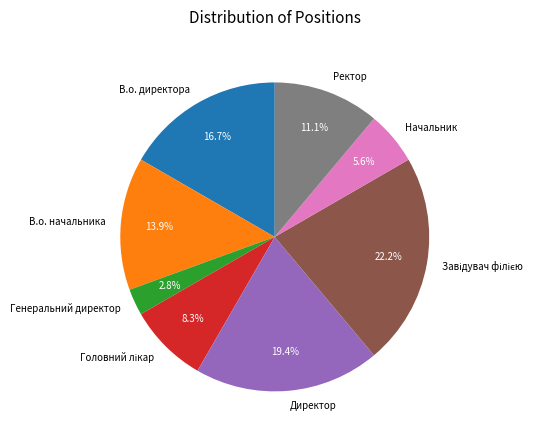

Does Генеральний директор represent more than half of the total?

No